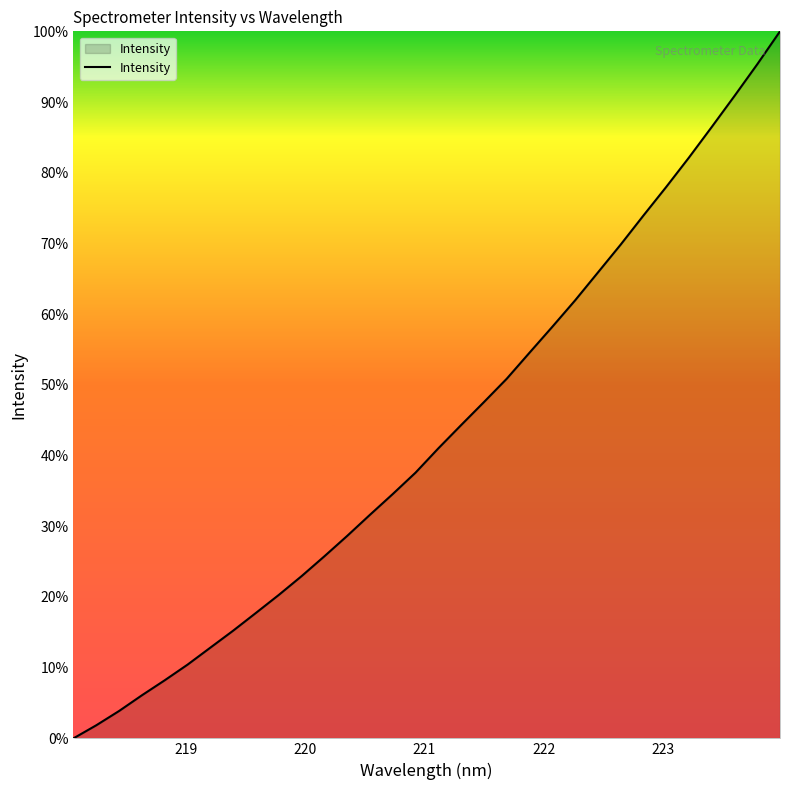

What is the difference between the maximum and minimum values?

100.0